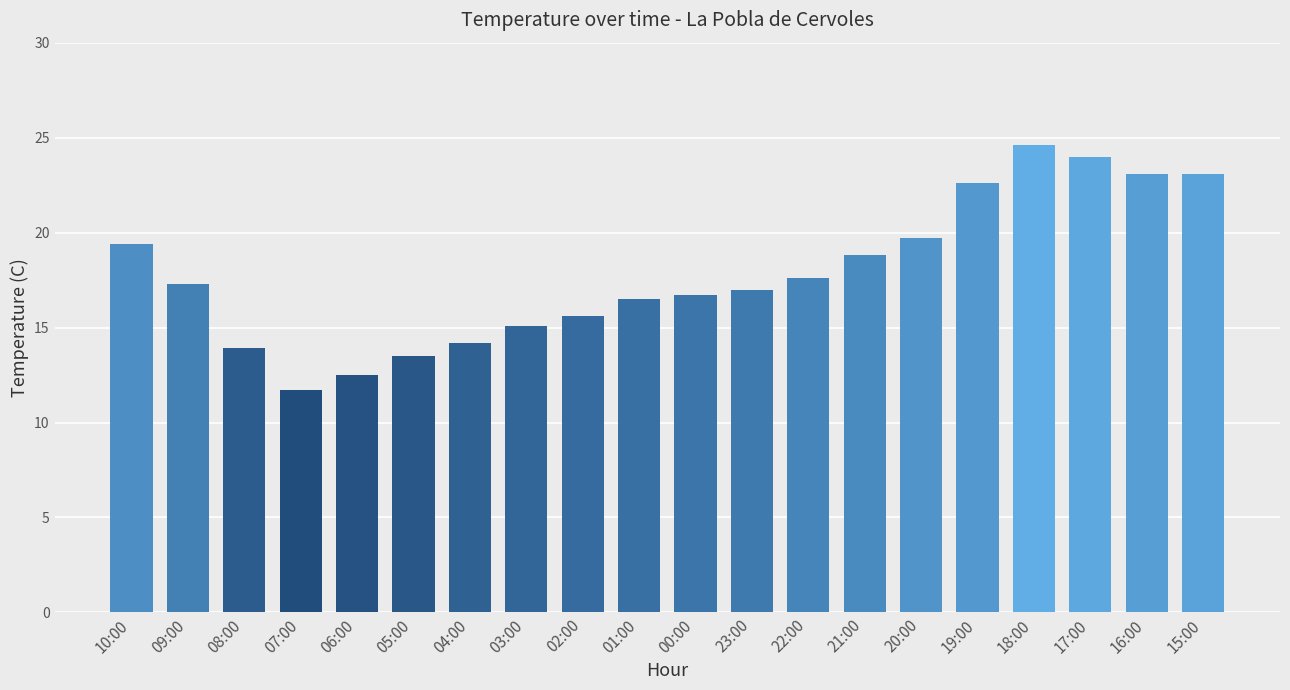

What position from the right is 08:00?

18